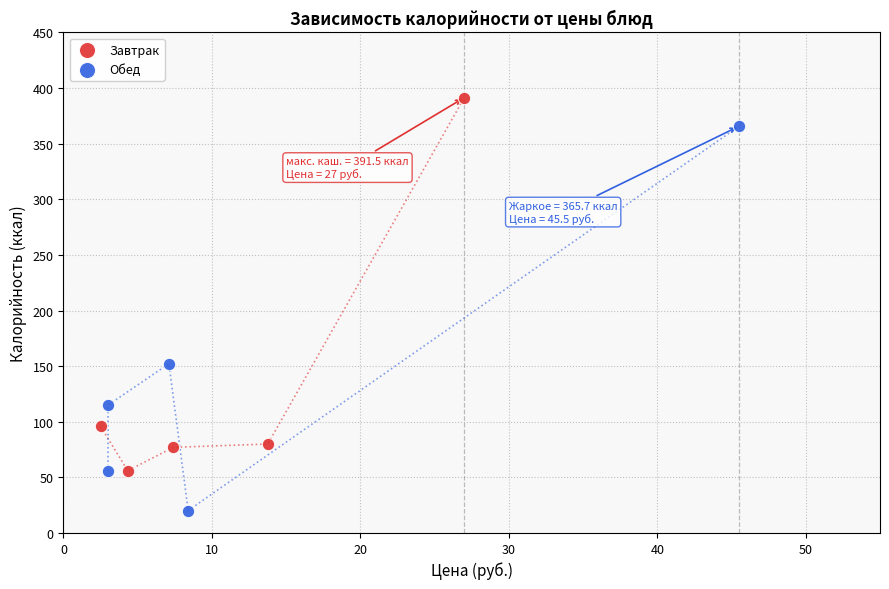

Which series contains the lowest Y value?

Обед